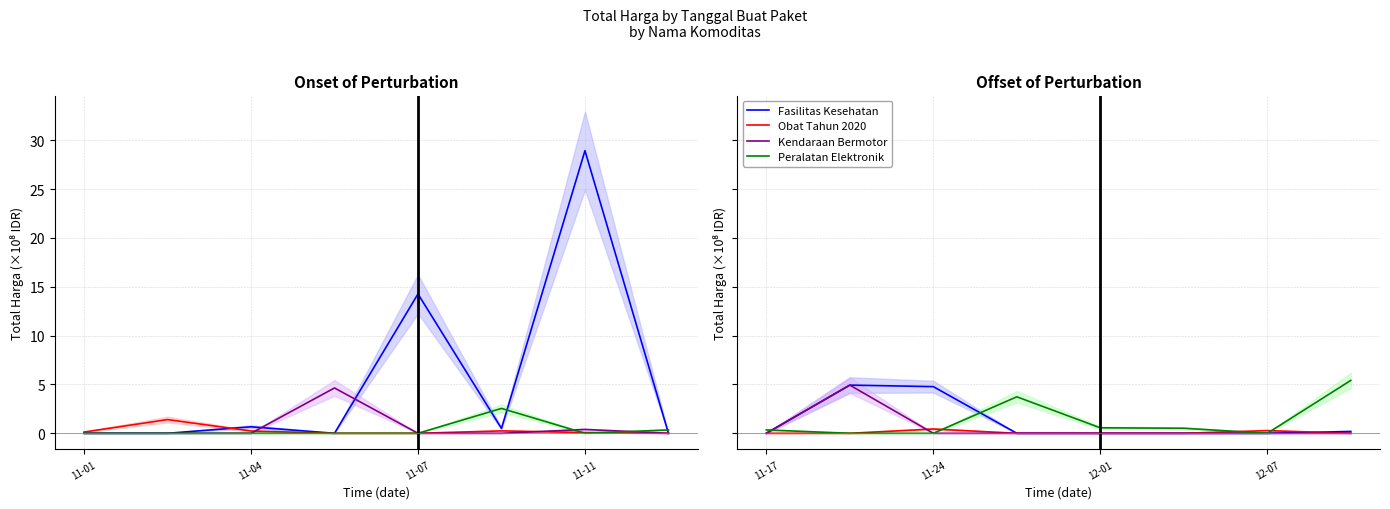

The value of Fasilitas Kesehatan at 11-17 is 0.0. True or false?

True